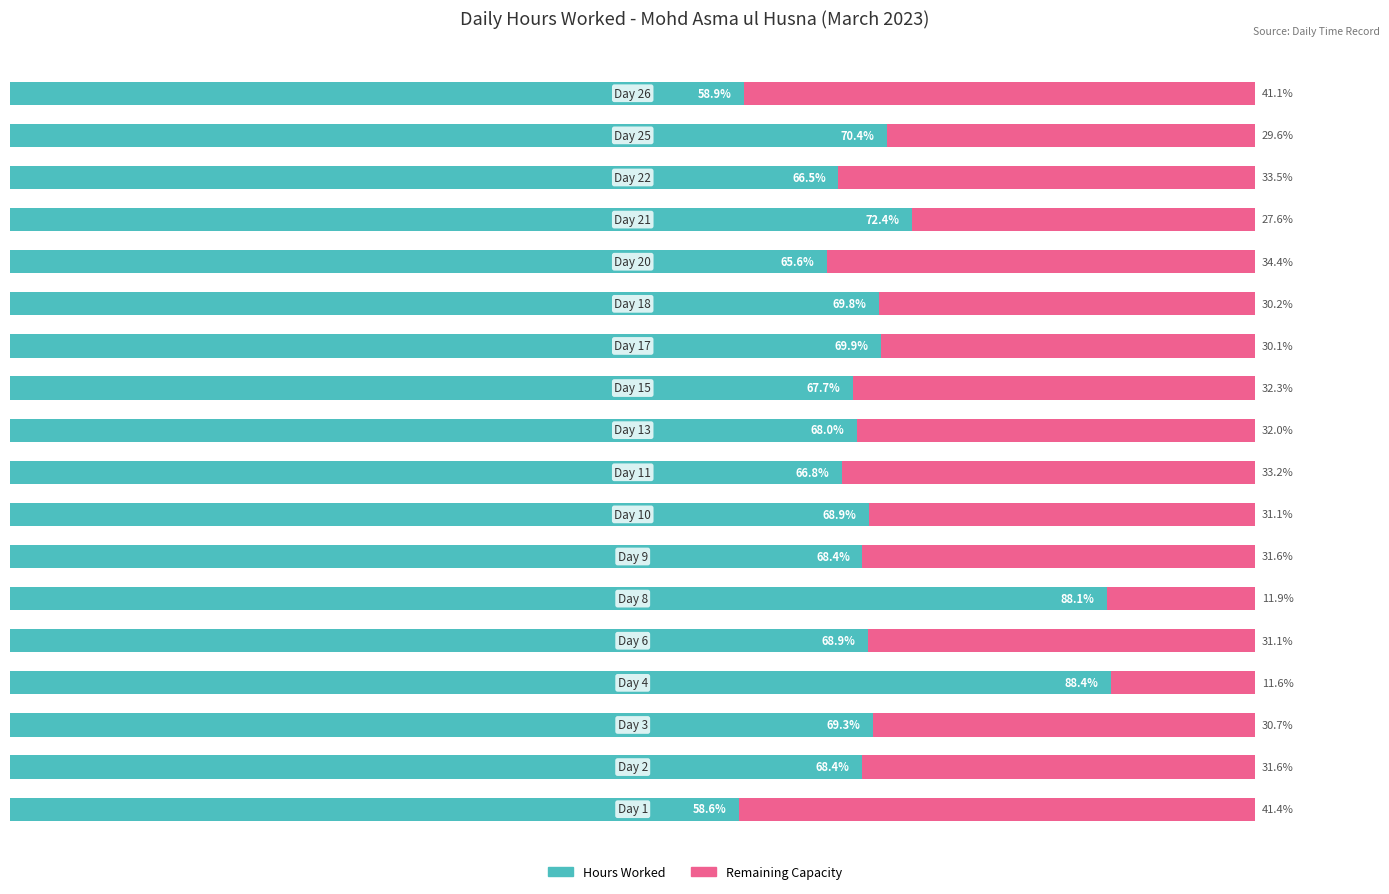

What are all the series names shown in the legend?

Hours Worked, Remaining Capacity